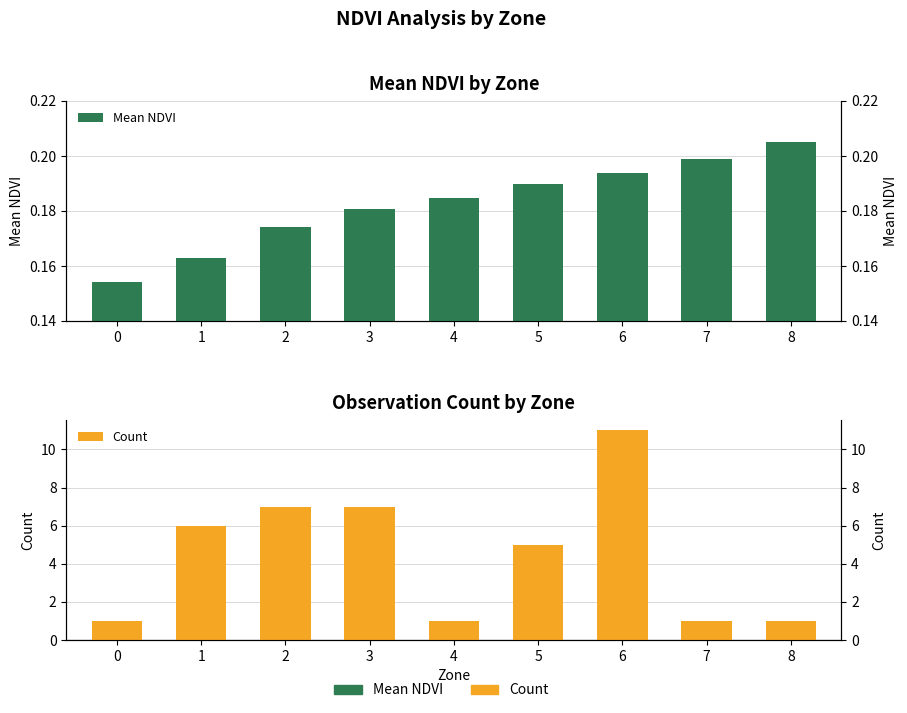

Which has a higher value, 2 or 5?

5